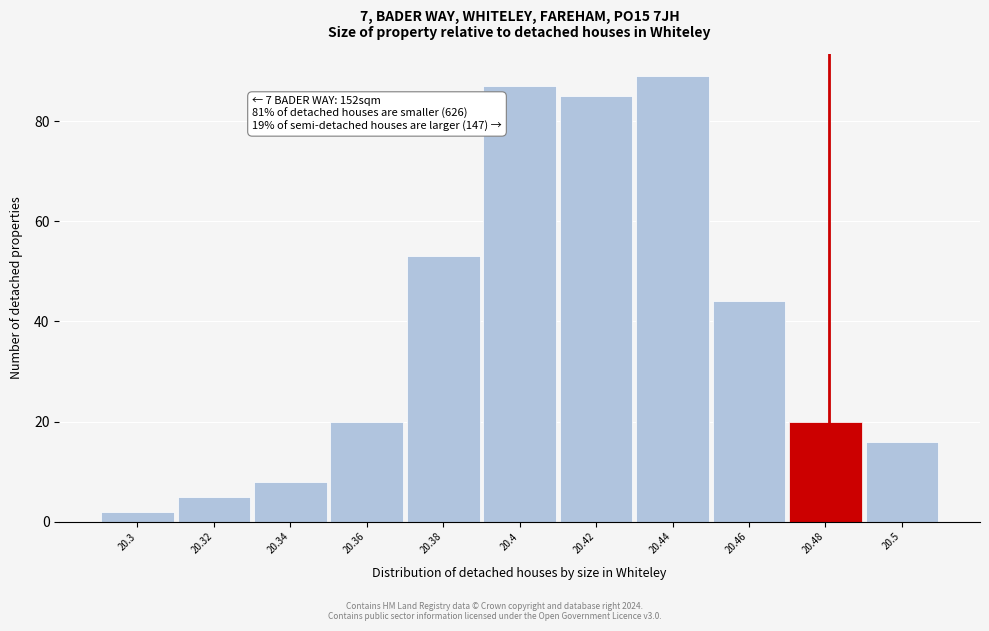

Over which range of the x-axis is the bar tallest?

20.43 to 20.45